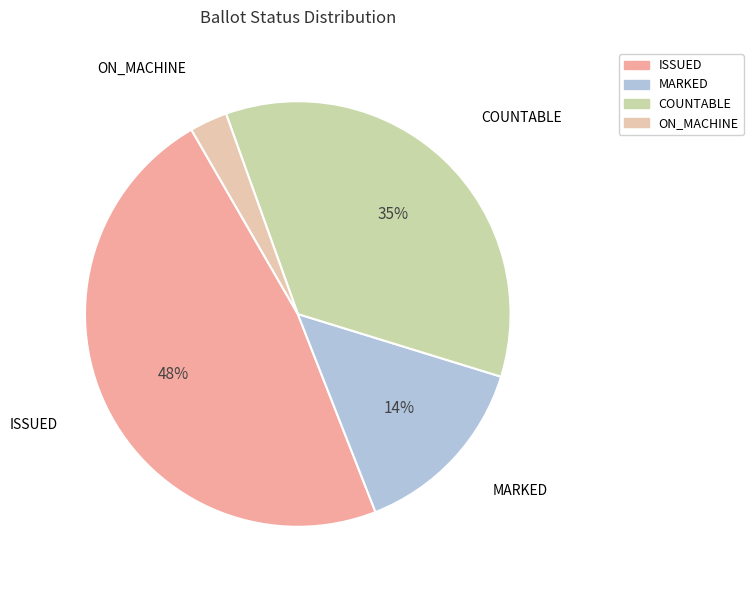

Count the number of slices in the pie.

4